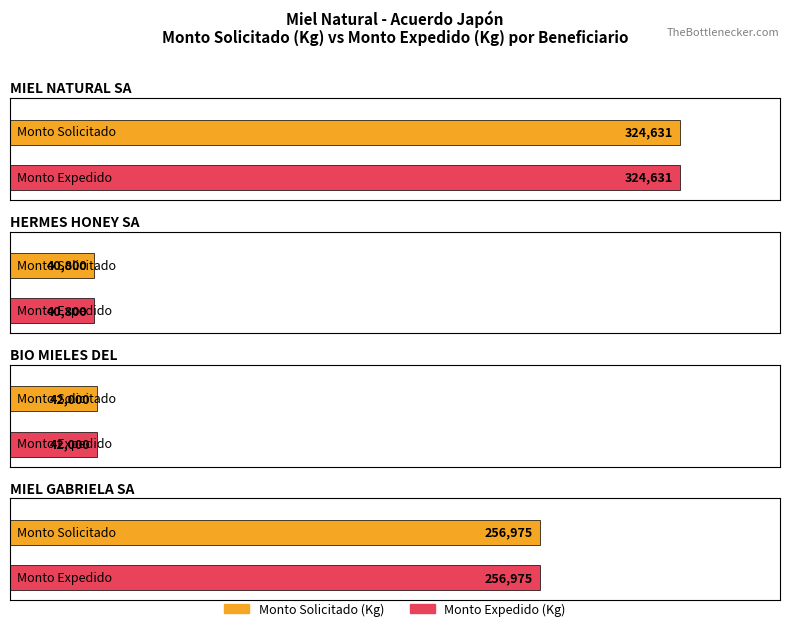

The value of Monto Solicitado (Kg) at 12 is 33002. True or false?

False